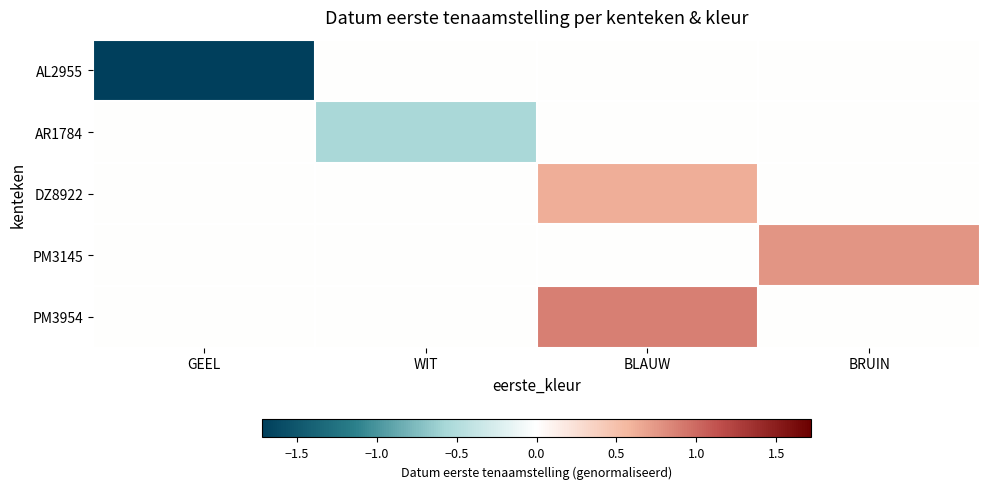

What is the difference between the highest and lowest values at BRUIN?

0.8